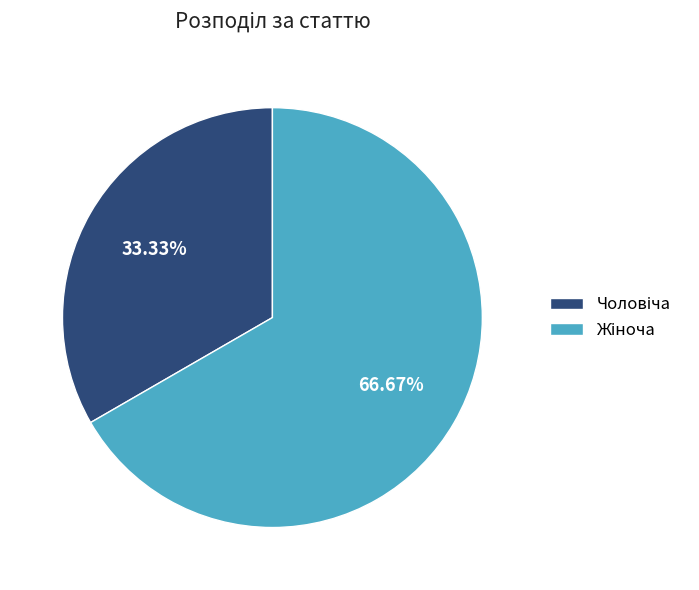

Does any single category account for the majority?

Yes